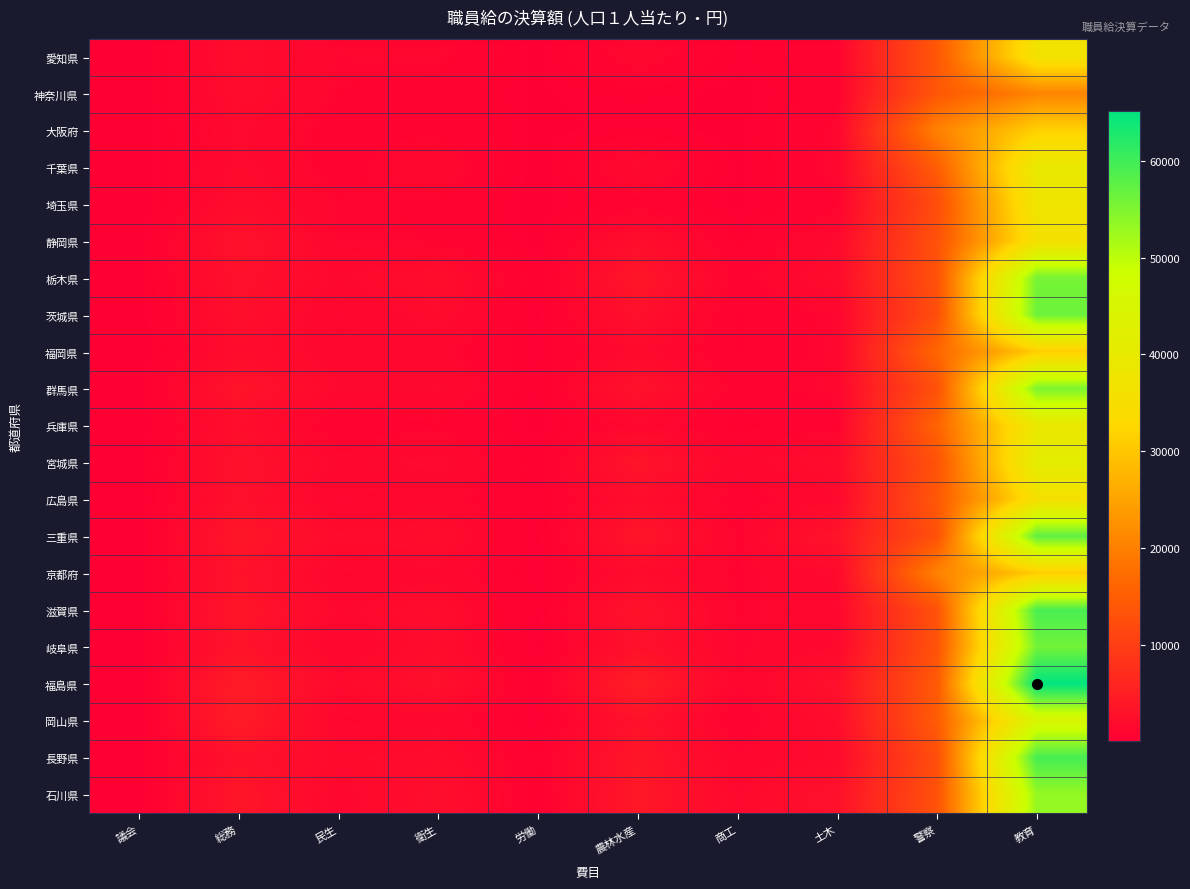

How many data points does each series have?

10